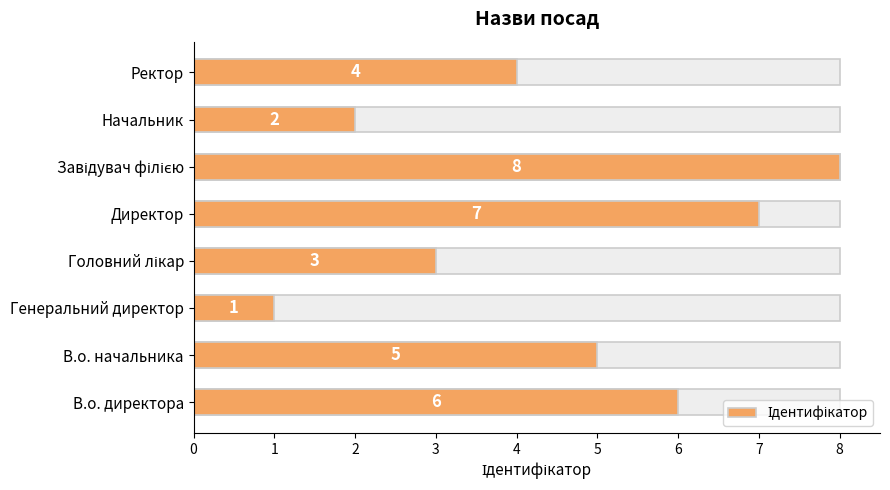

What is the minimum value shown in the chart?

1